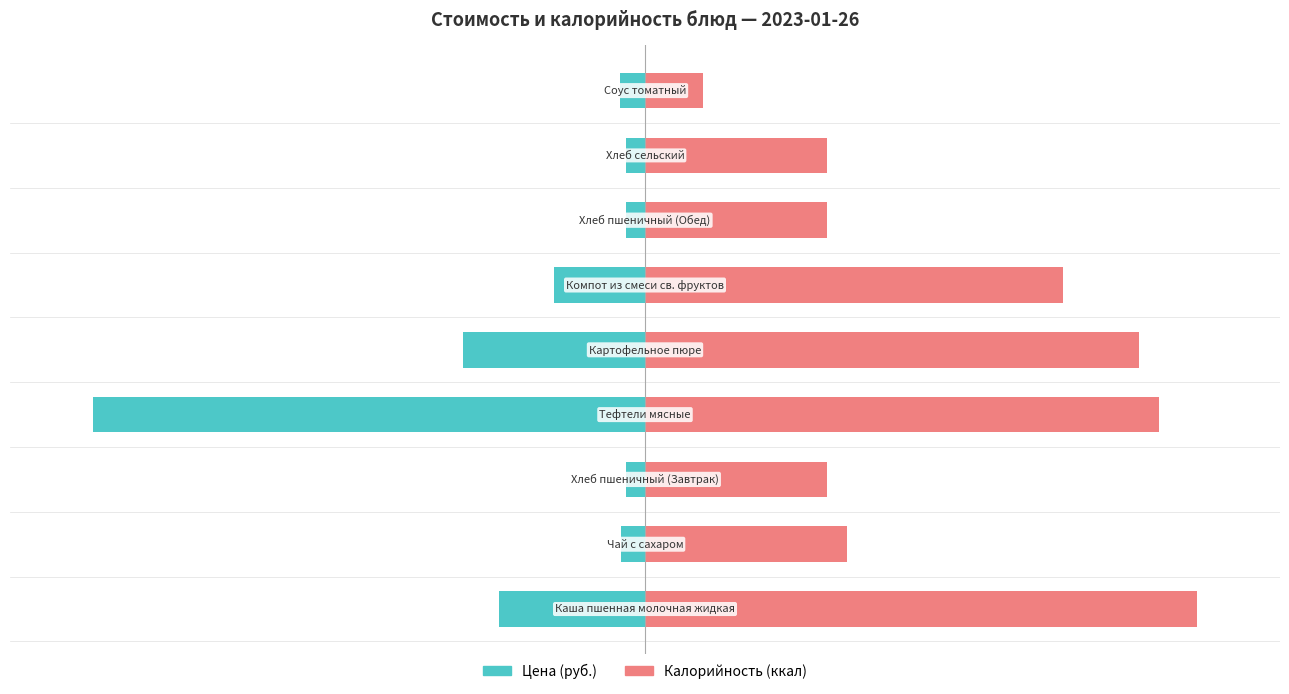

Reading left to right, what are all the values shown in this chart?

Цена: 0=-26.4	1=-4.4	2=-3.5	3=-100.0	4=-33.0	5=-16.4	6=-3.5	7=-3.5	8=-4.6
Калорийность: 0=100.0	1=36.5	2=32.9	3=93.2	4=89.4	5=75.8	6=32.9	7=32.9	8=10.6